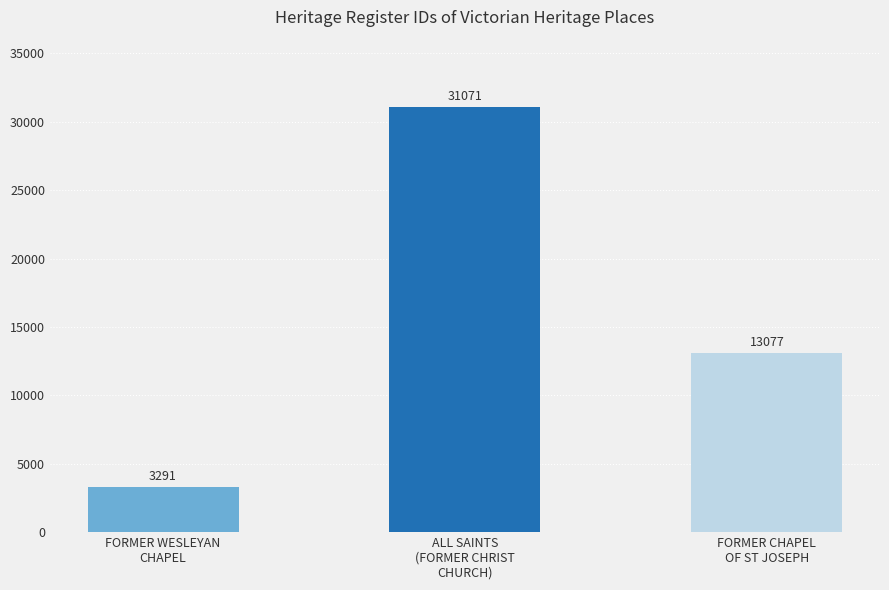

The value at ALL SAINTS
(FORMER CHRIST
CHURCH) is 31071. True or false?

True